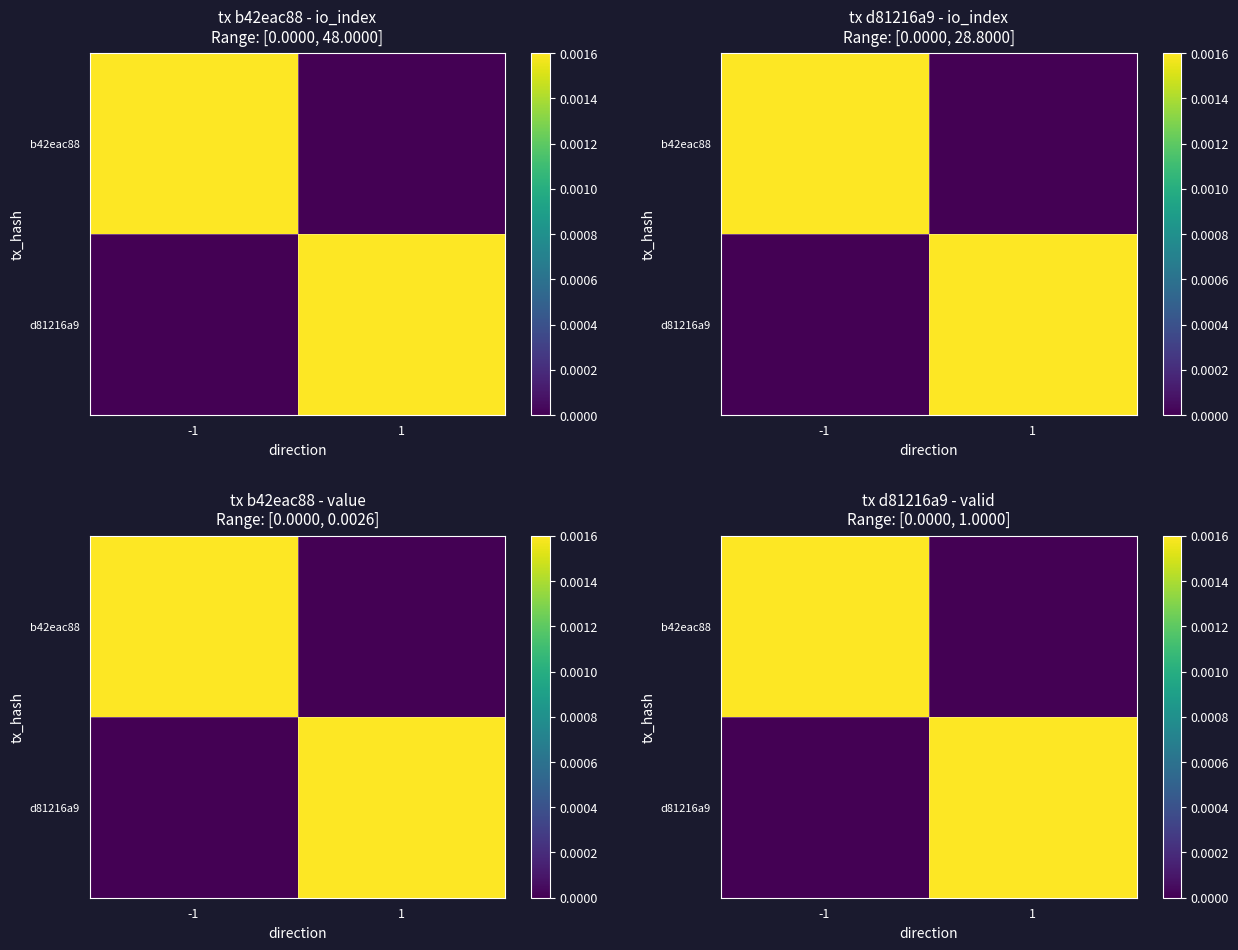

List the series in order of their peak value, highest first.

b42eac88, d81216a9